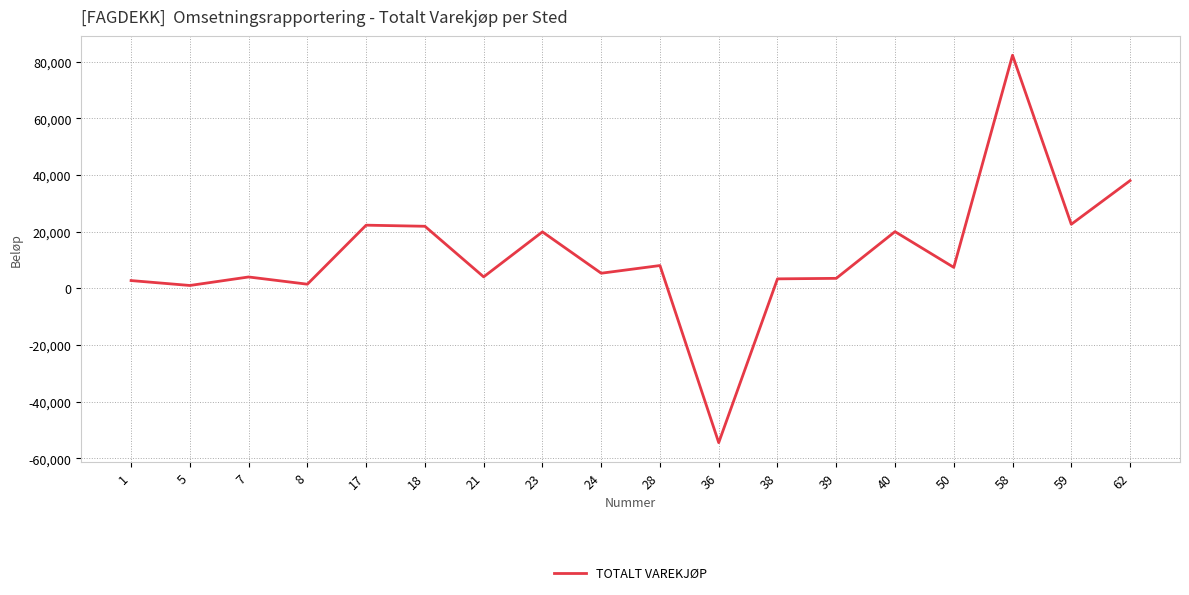

What is the difference between the maximum and minimum values?

136775